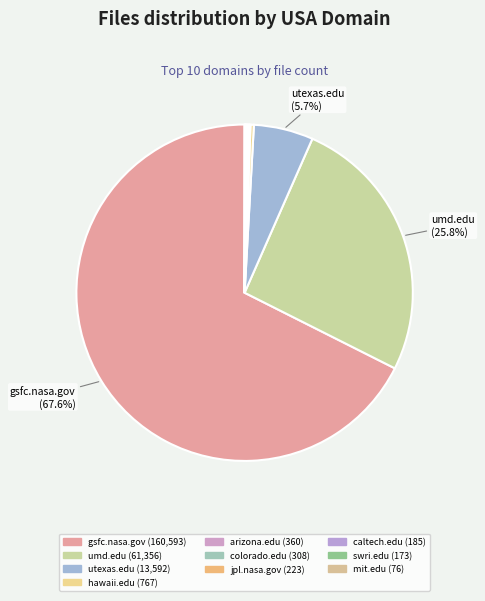

To the nearest percent, what percentage of the pie is utexas.edu?

6%